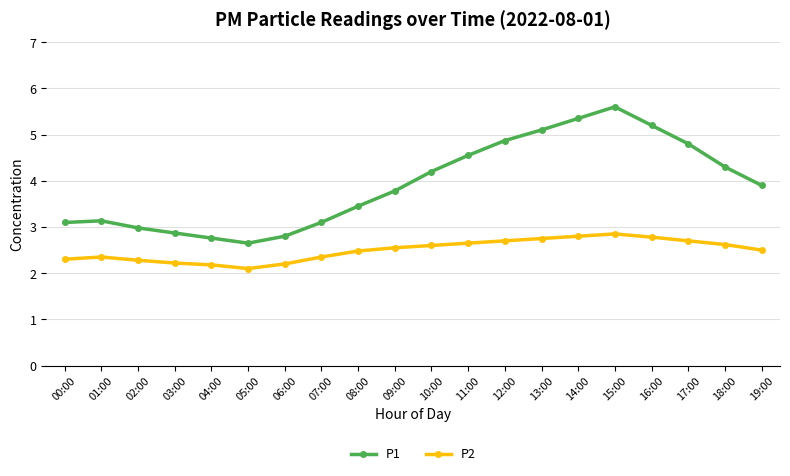

Rank the series at 10:00 from highest to lowest value.

P1, P2